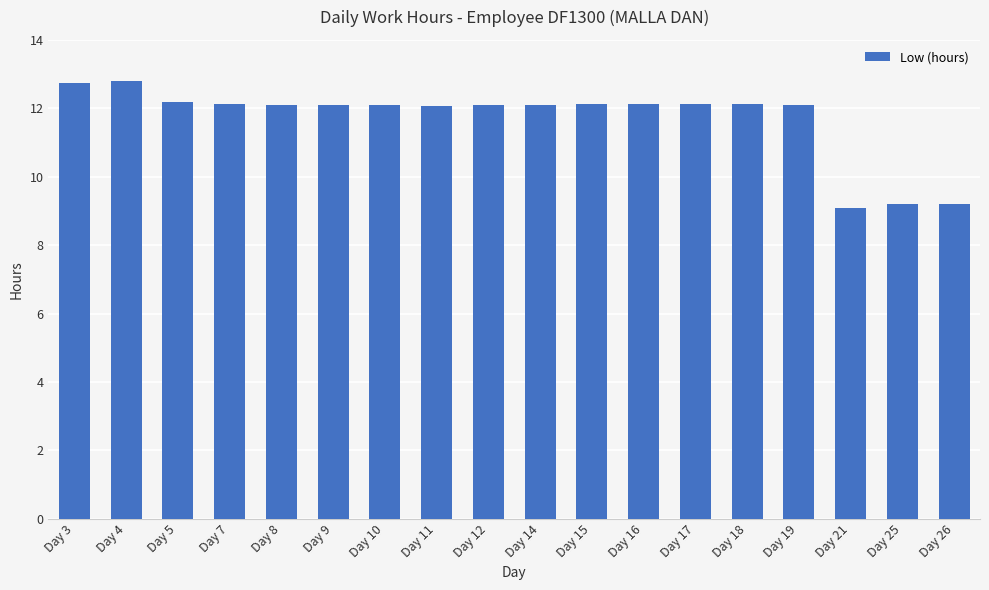

The chart shows a value of 9.2 at Day 26. True or false?

True